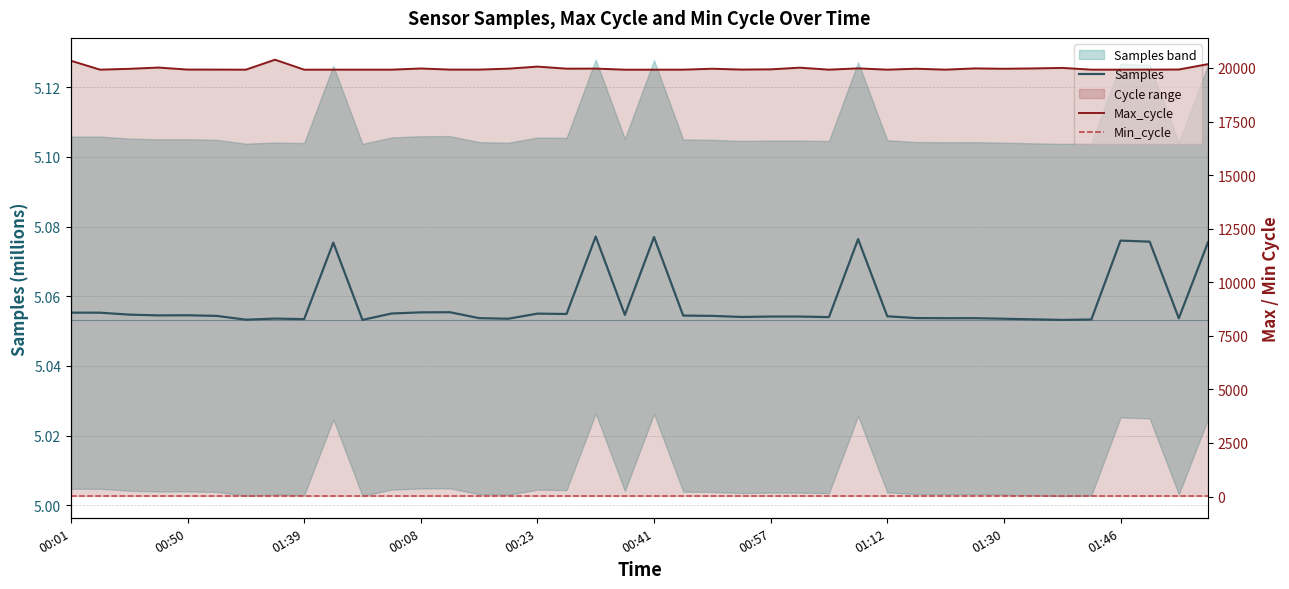

At how many categories does at least one series exceed 6839?

40